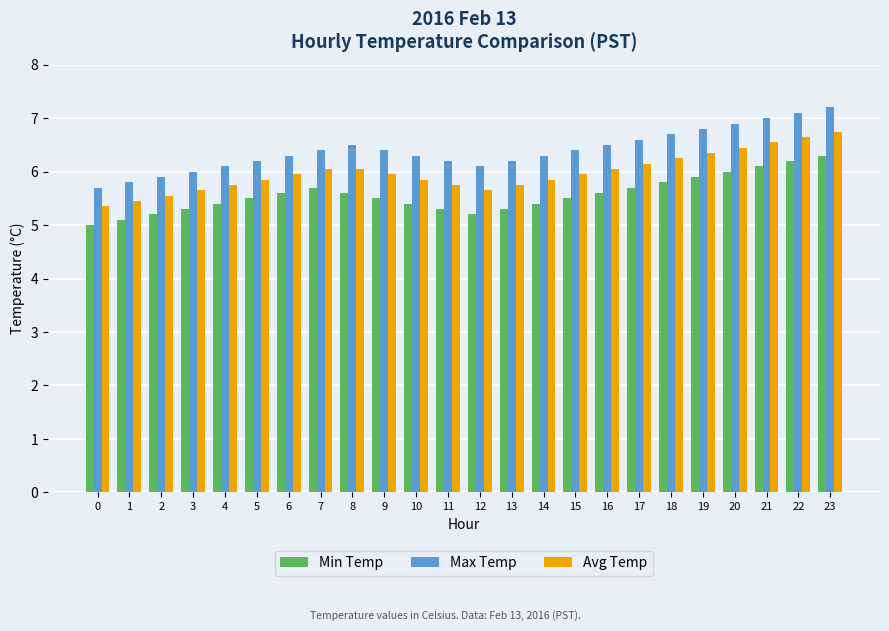

True or false: Max Temp has a value of 2.2 at 15.

False